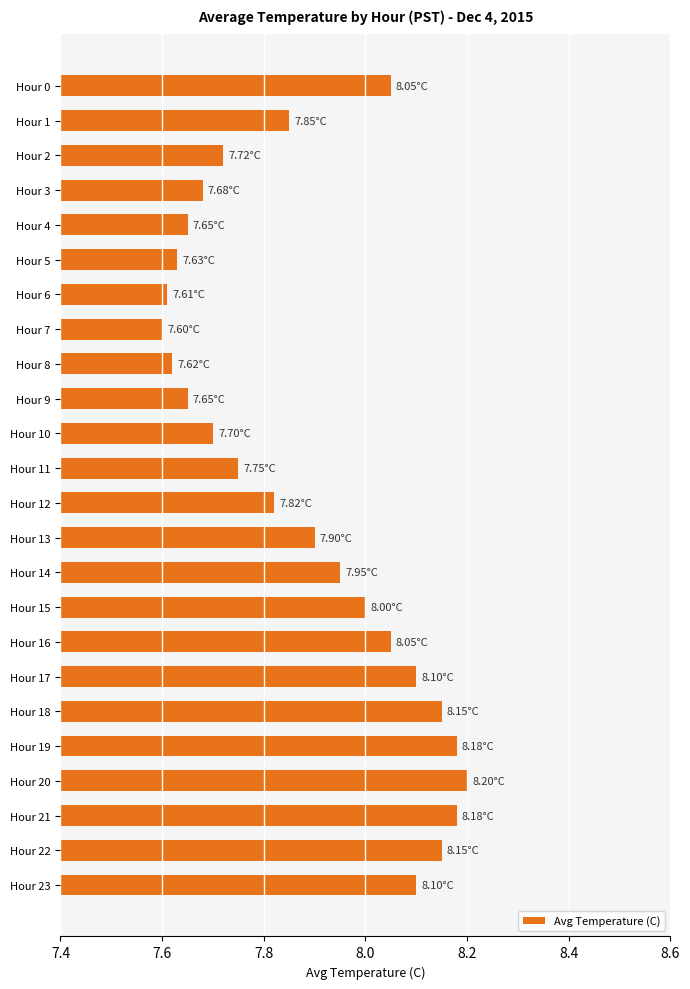

What is the sum of all values?

189.3